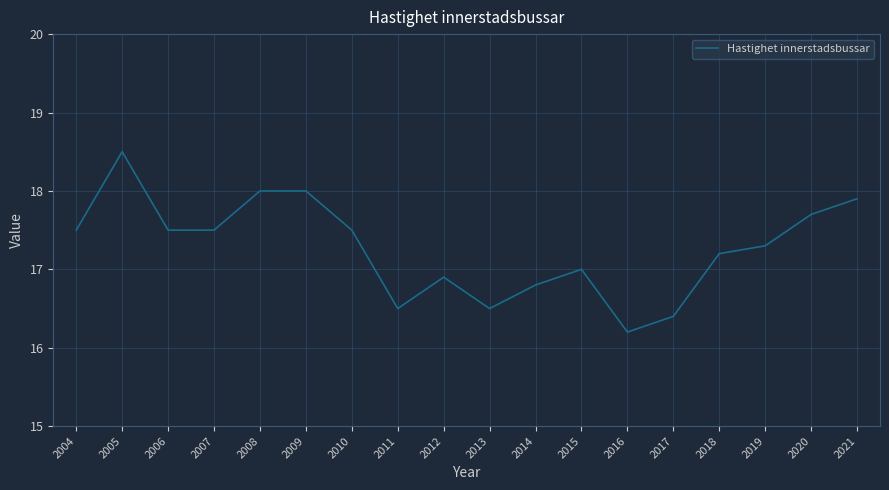

At which label is the value closest to 17?

2015